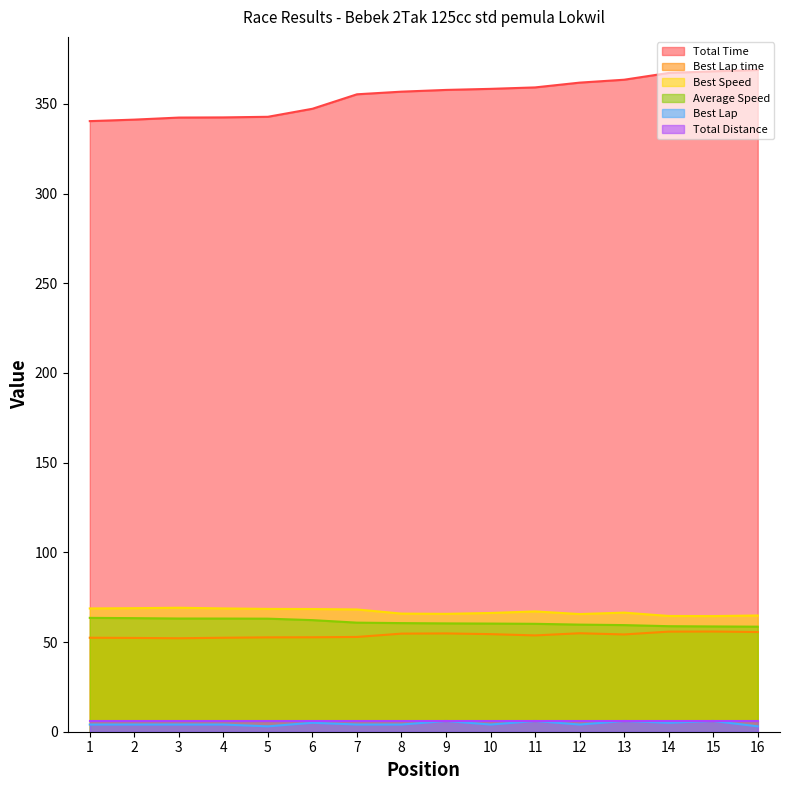

What is the spread (max minus min) of values at 11?

353.1